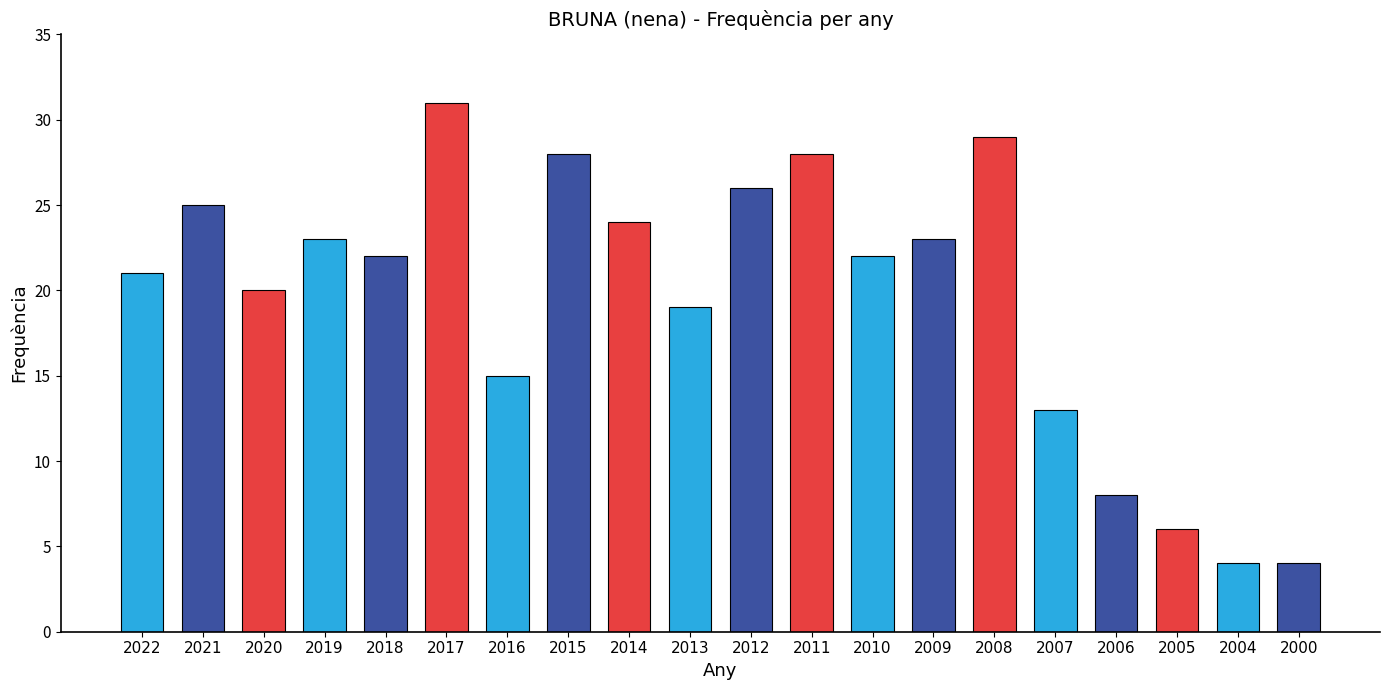

What is the sum of all values?

391